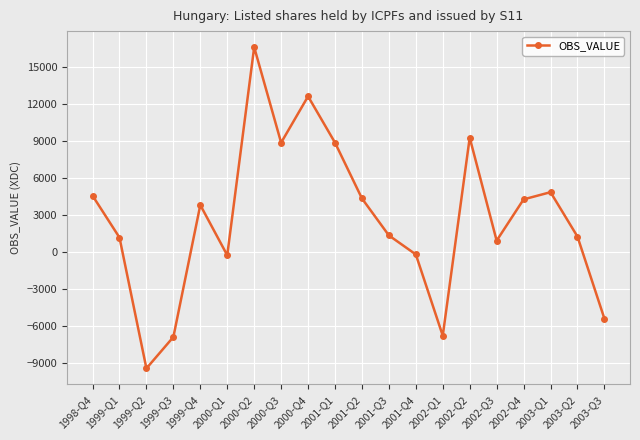

What is the difference between the values at 2001-Q1 and 1999-Q2?

18323